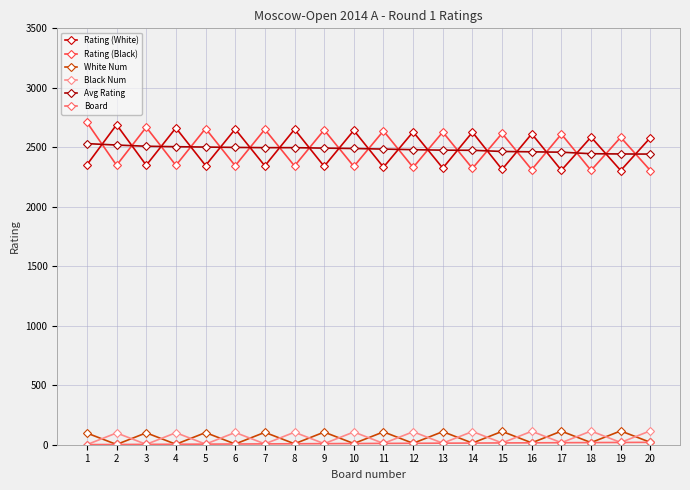

What is the sum of all Rating (White) values?

49653